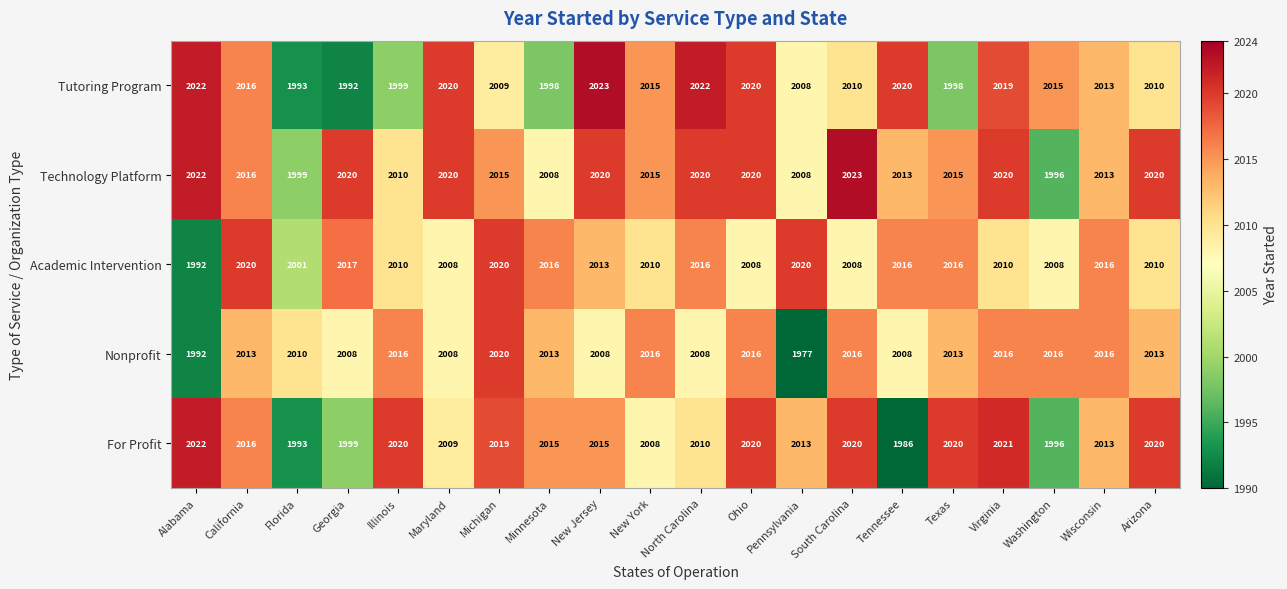

Which series has the widest spread of values?

Nonprofit